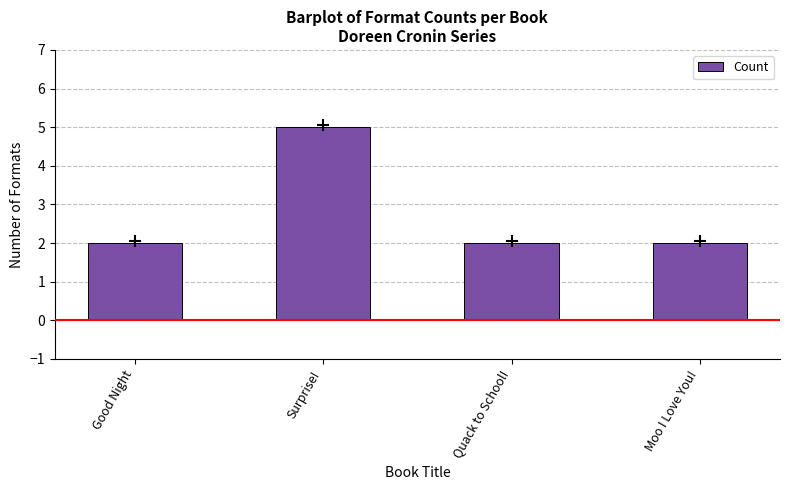

Which category has the highest value across all series?

Surprise!